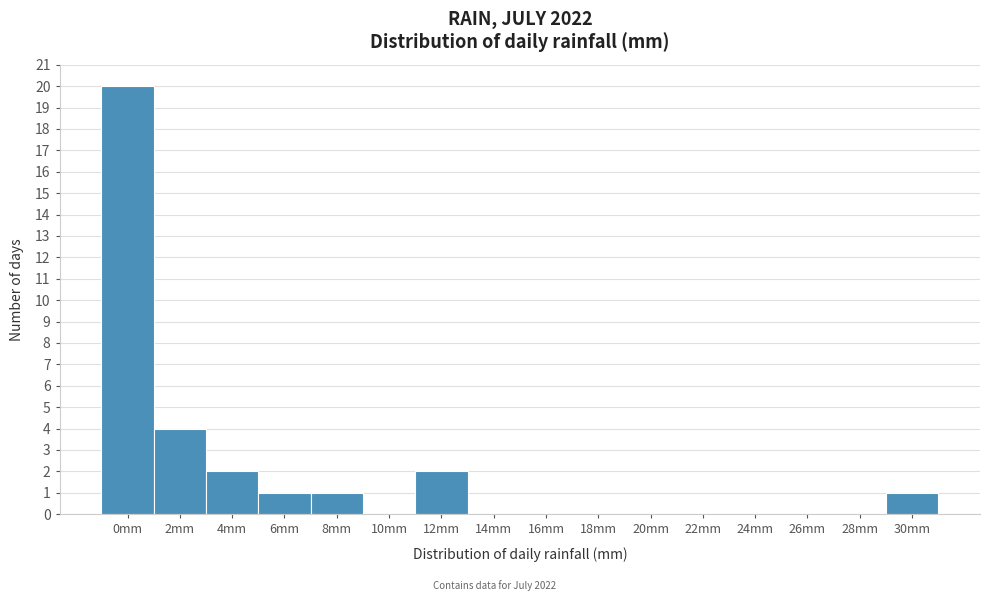

Reading left to right, list all the values displayed in this chart.

0mm=20	2mm=4	4mm=2	6mm=1	8mm=1	10mm=0	12mm=2	14mm=0	16mm=0	18mm=0	20mm=0	22mm=0	24mm=0	26mm=0	28mm=0	30mm=1